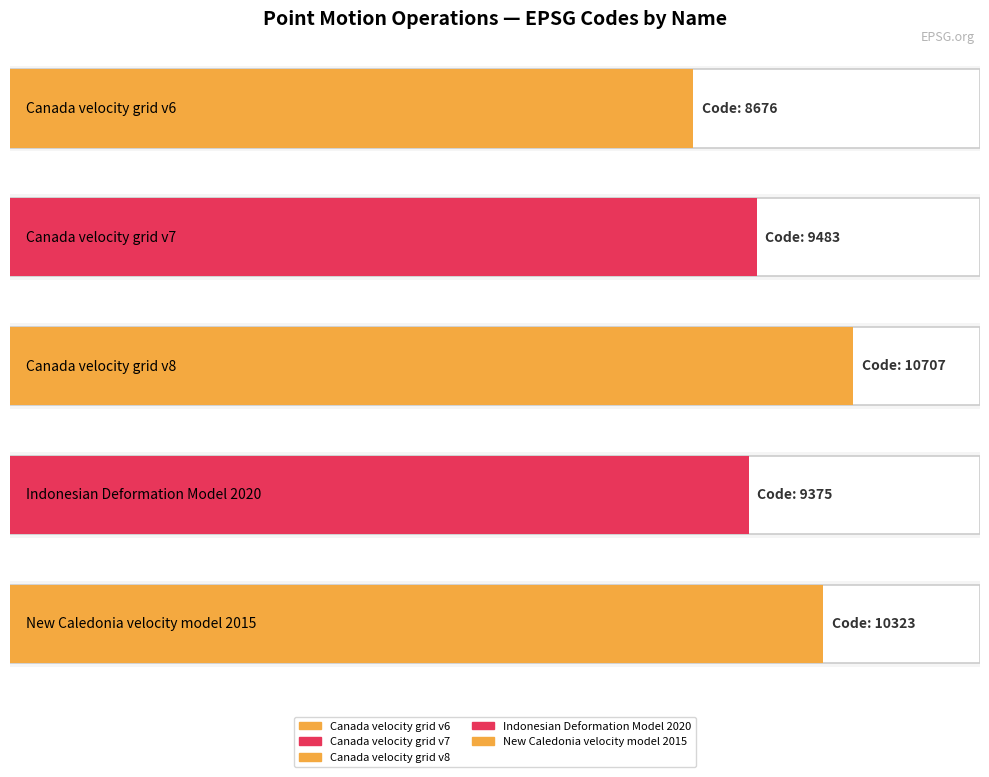

Between Canada velocity grid v7 and New Caledonia velocity model 2015, which is larger?

New Caledonia velocity model 2015